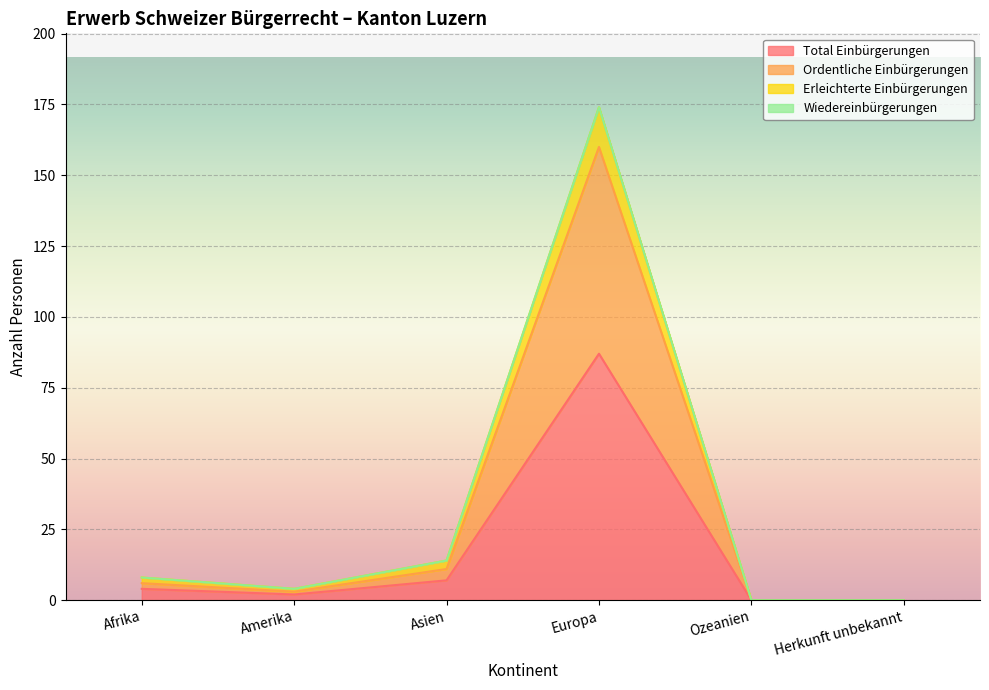

What is the spread (max minus min) of values at Amerika?

2